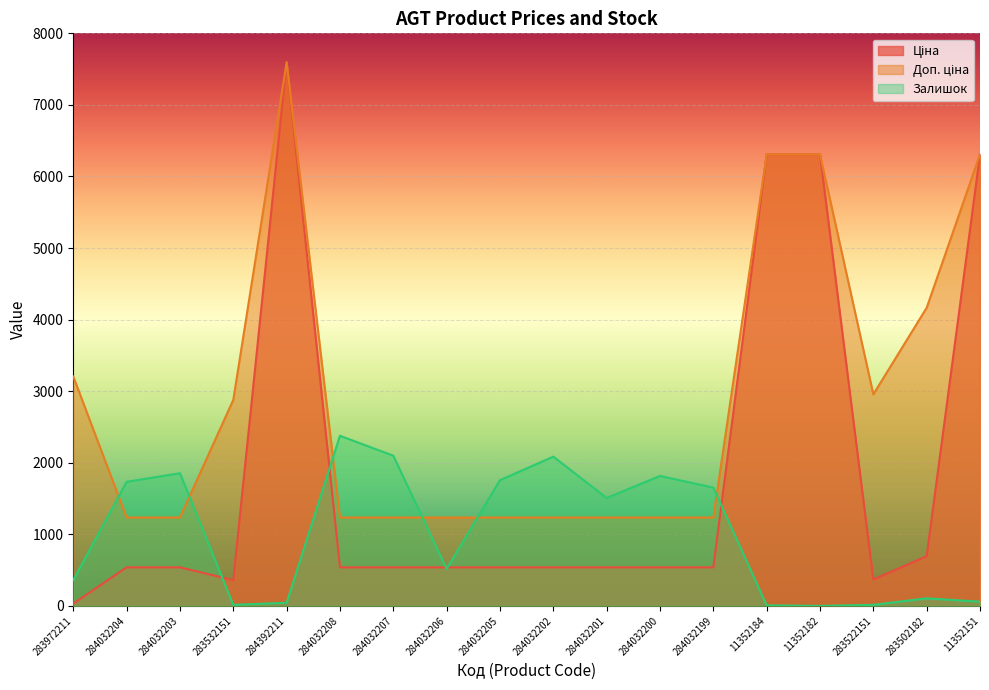

What position from the left is 11352184?

14